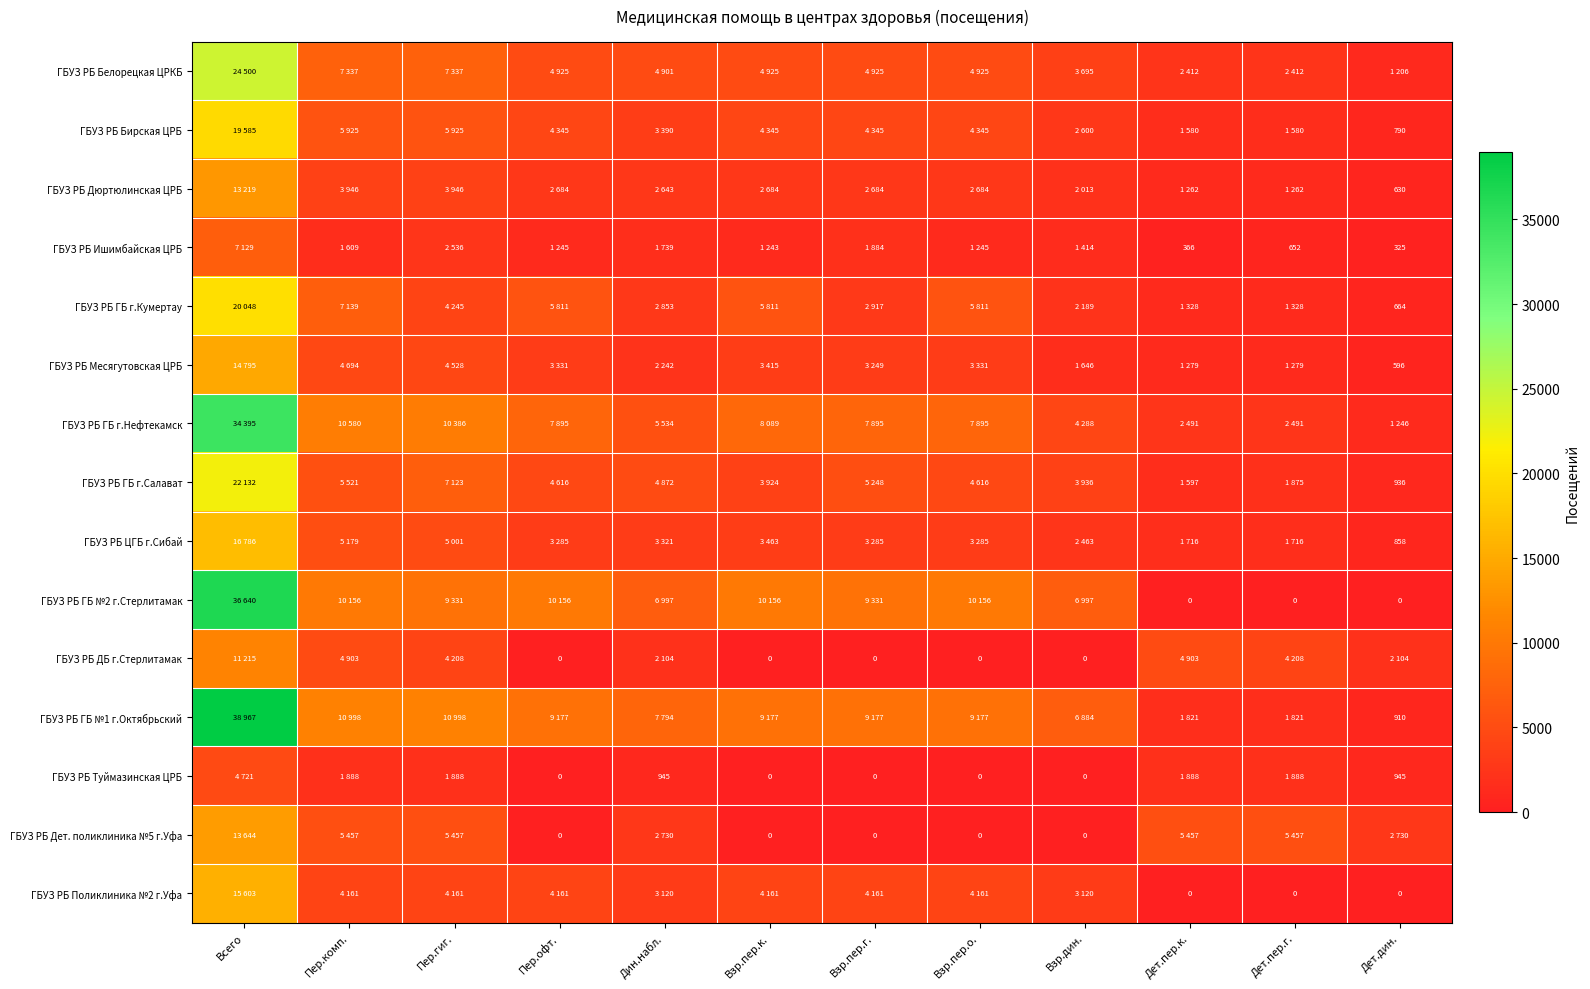

Where does the ГБУЗ РБ ГБ г.Нефтекамск series first go above 7895?

Всего